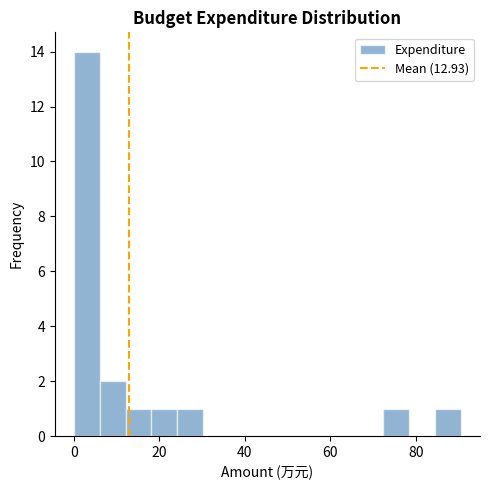

Around what value on the x-axis is the tallest bar? Give the approximate position of its centre, as read against the axis.

4